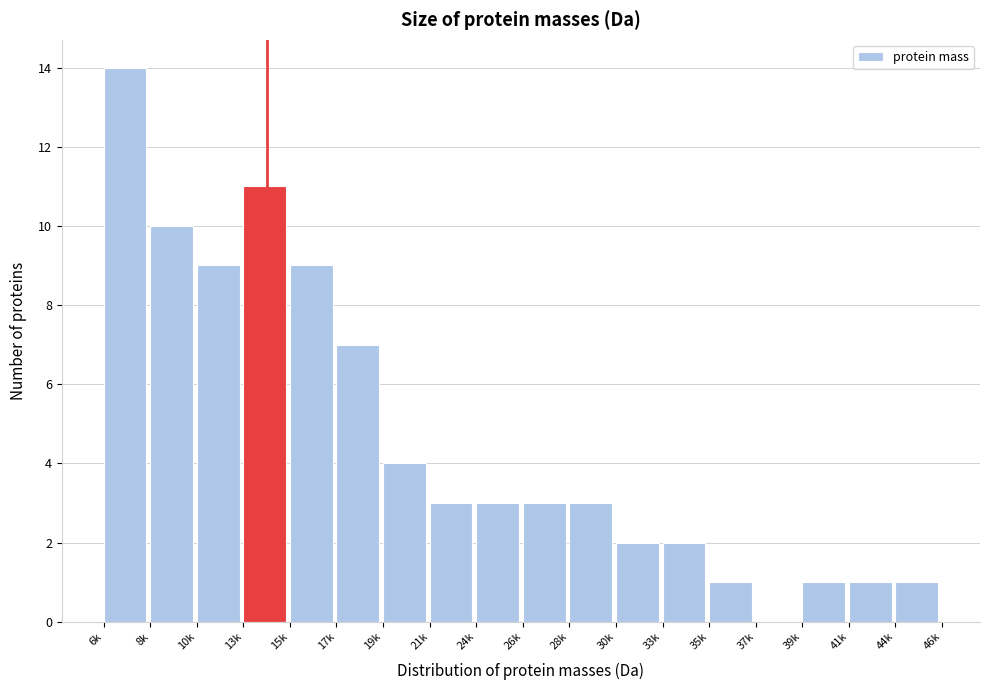

Reading left to right, transcribe all the data shown in this chart.

6k=14	8k=10	10k=9	13k=11	15k=9	17k=7	19k=4	21k=3	24k=3	26k=3	28k=3	30k=2	33k=2	35k=1	37k=0	39k=1	41k=1	44k=1